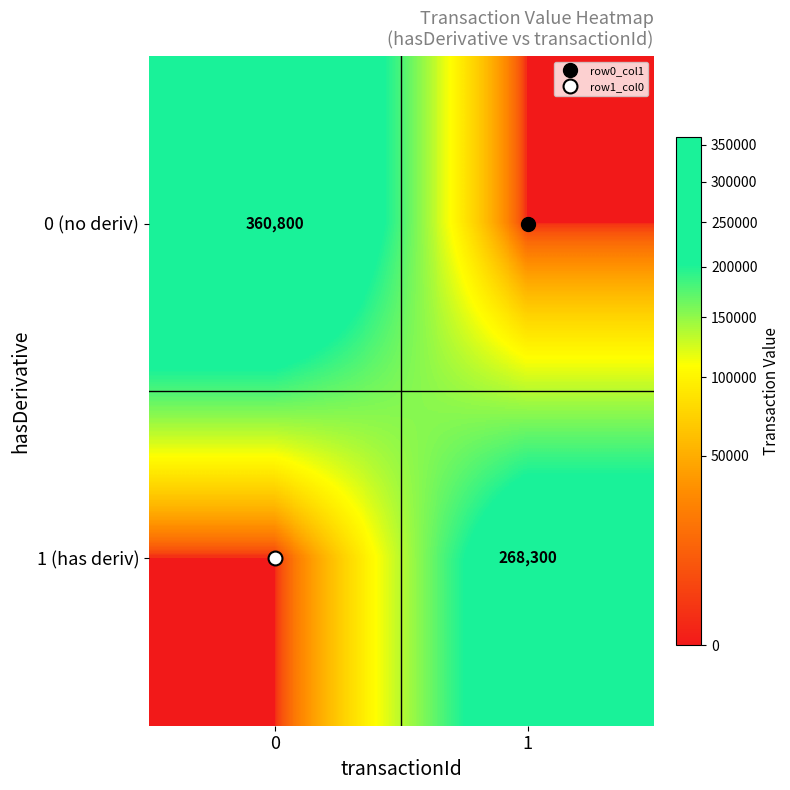

At 0, list the series in order from smallest to largest.

1 (has deriv), 0 (no deriv)